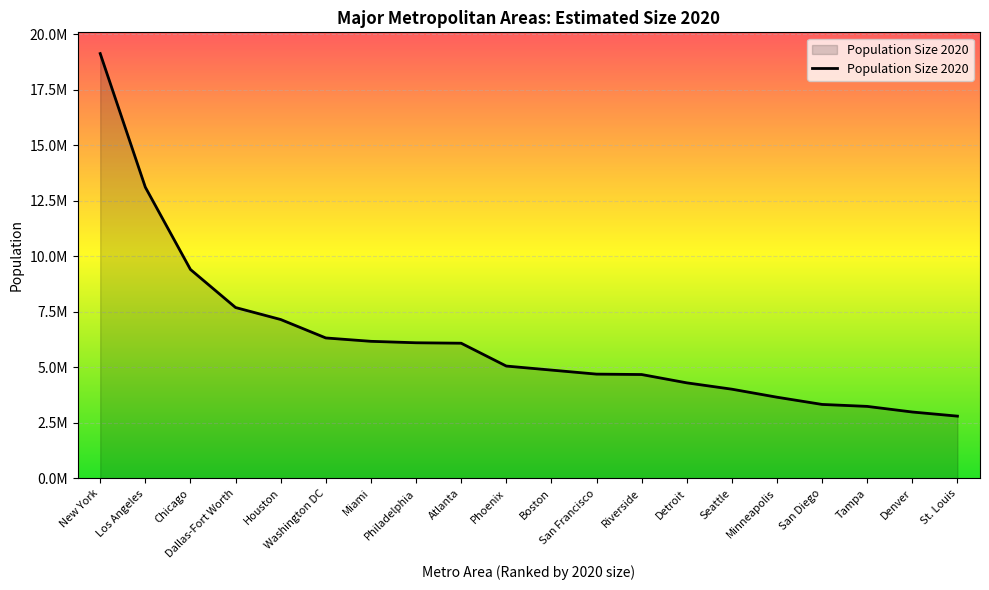

Is it true that the value at Washington DC is 3814196?

False